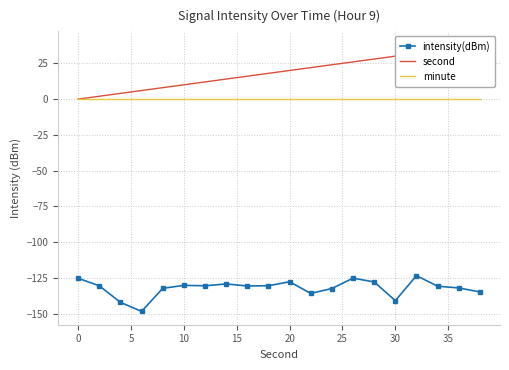

True or false: second and intensity(dBm) intersect in this chart.

False